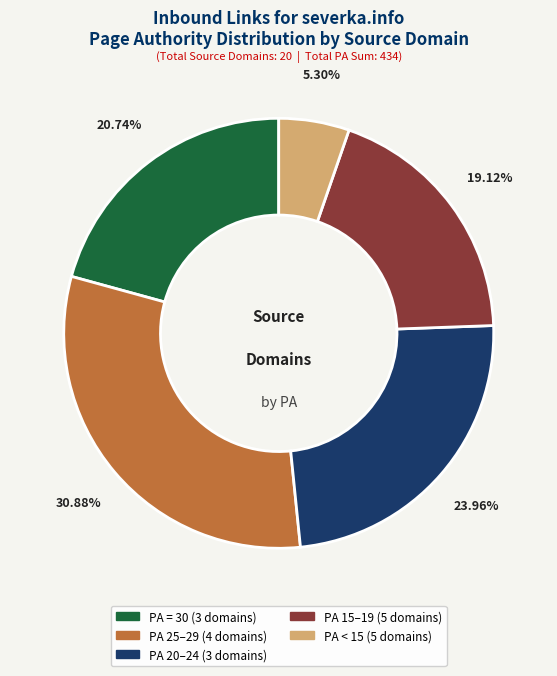

To the nearest percent, what is the average slice percentage?

20%